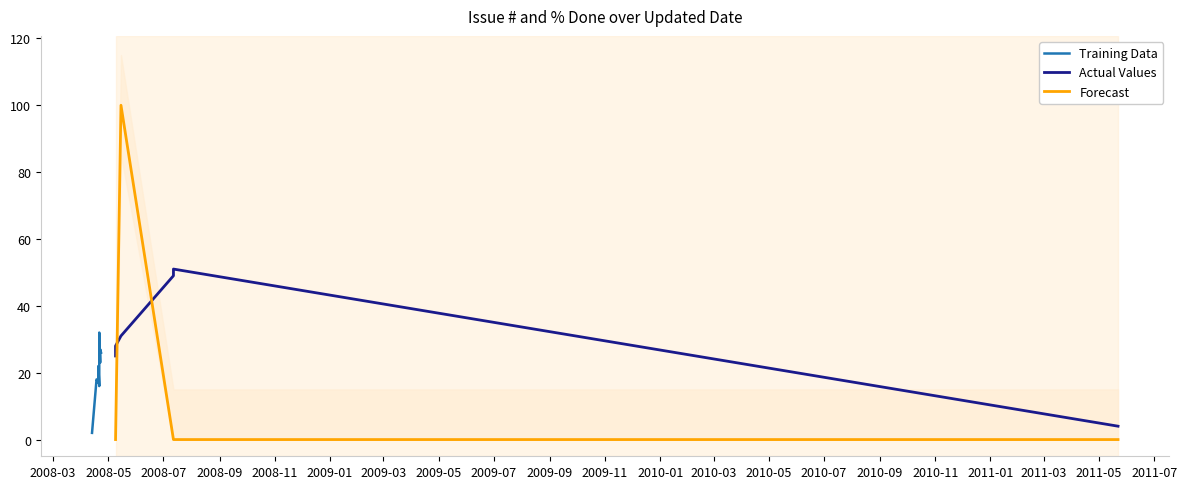

The value of % Done at 2008-04-23 is 0. True or false?

True